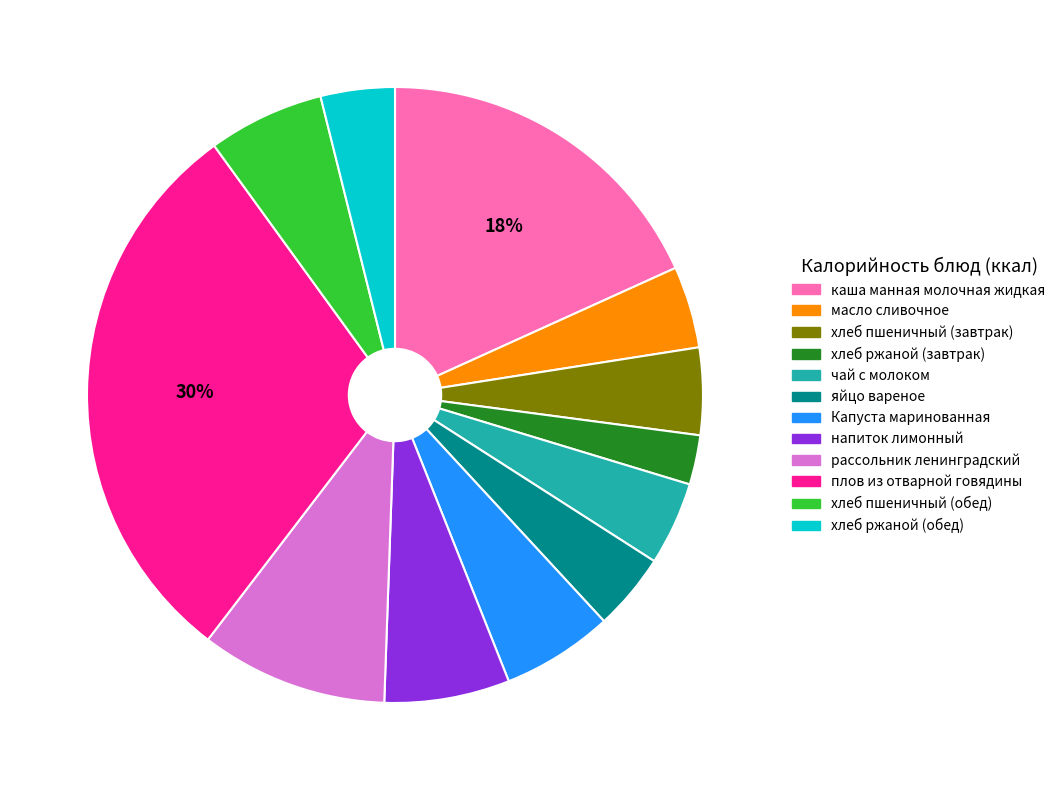

To the nearest percent, what is the difference between the яйцо вареное and рассольник ленинградский slice percentages?

6%